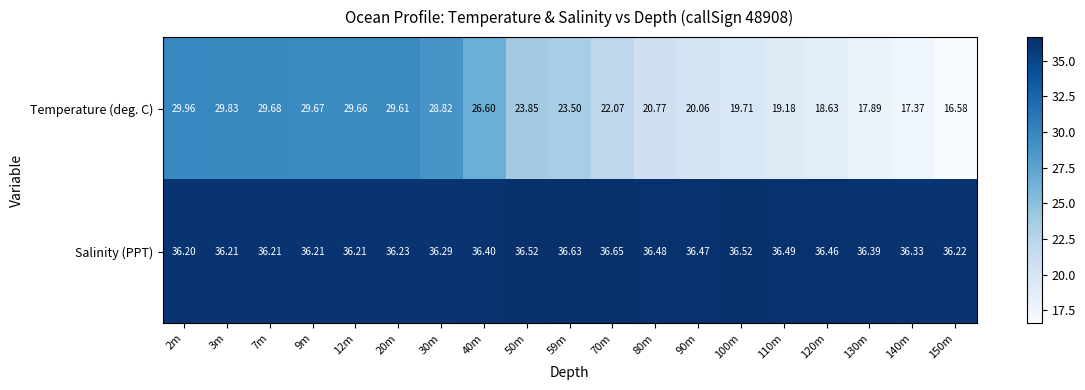

Is the value of Salinity (PPT) at 100m greater than the value of Temperature (deg. C) at 110m?

Yes